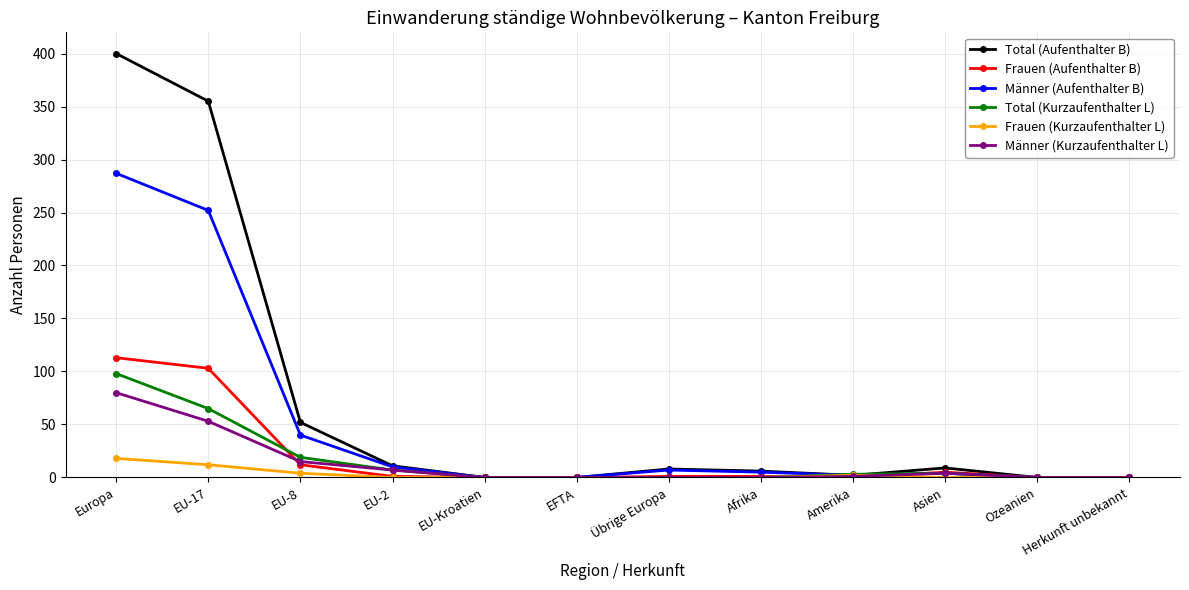

What is the label of the 7th point from the right?

EFTA